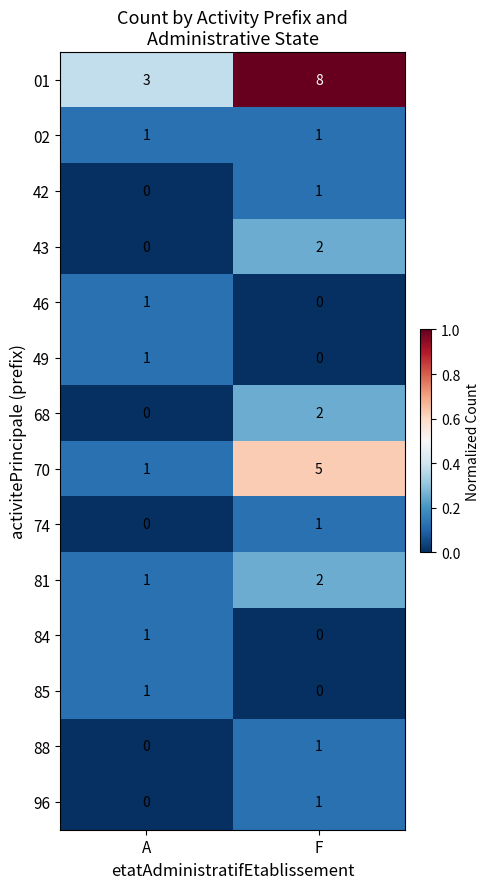

Which label corresponds to the largest value in the chart?

F